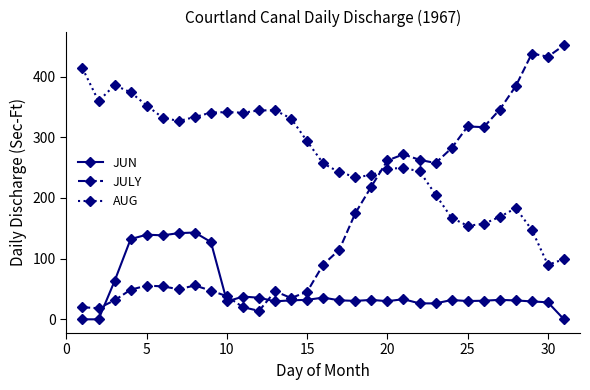

True or false: AUG and JUN cross at least once.

False